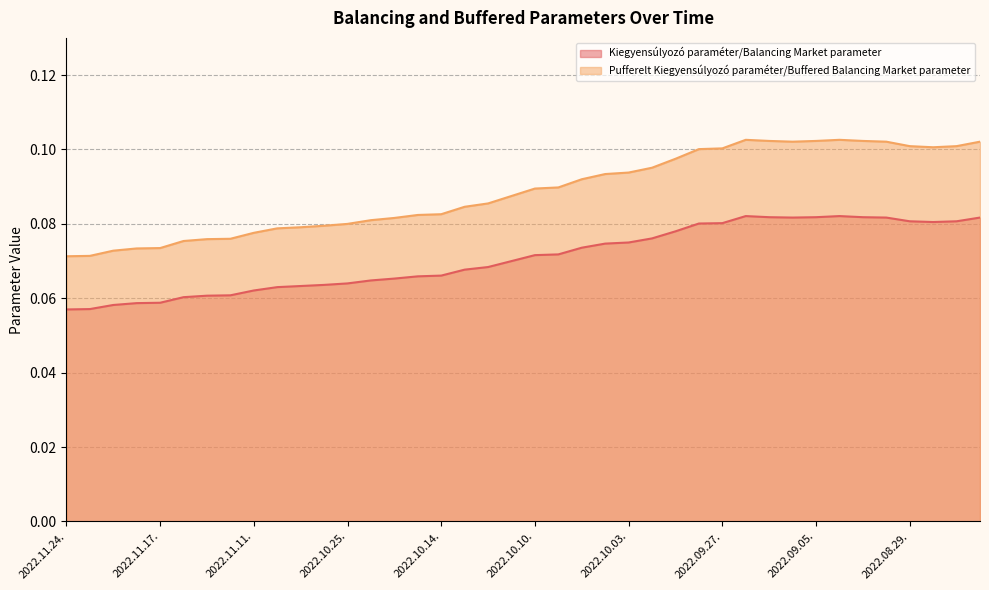

How many distinct data groups are displayed?

2